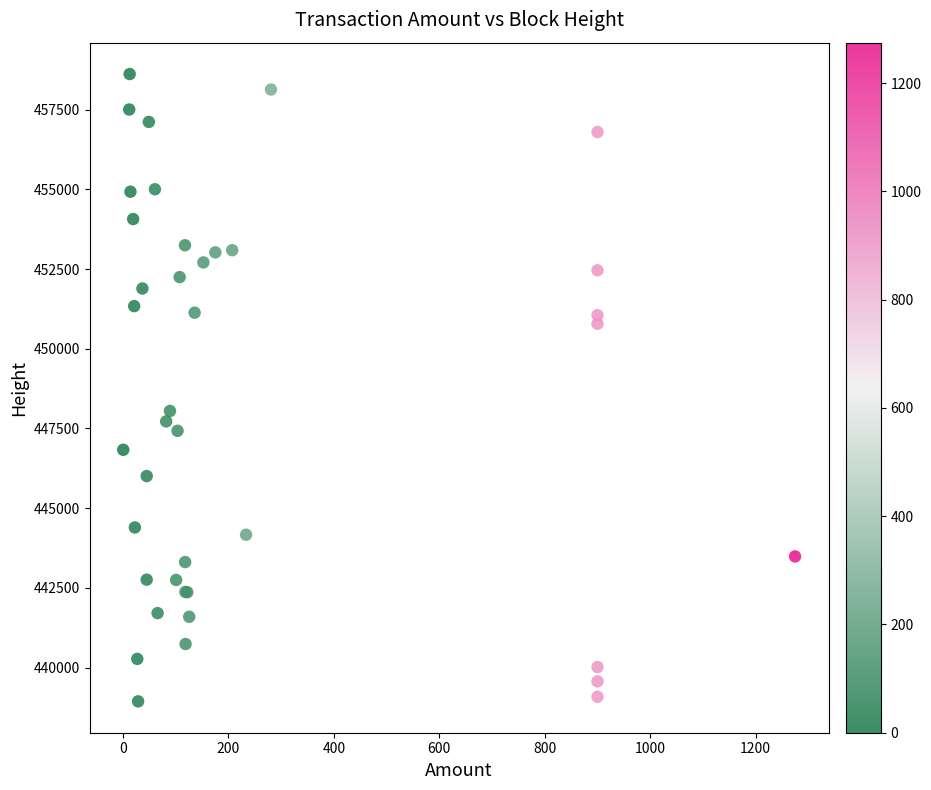

What Y value in the scatter plot is closest to 448780?

448050